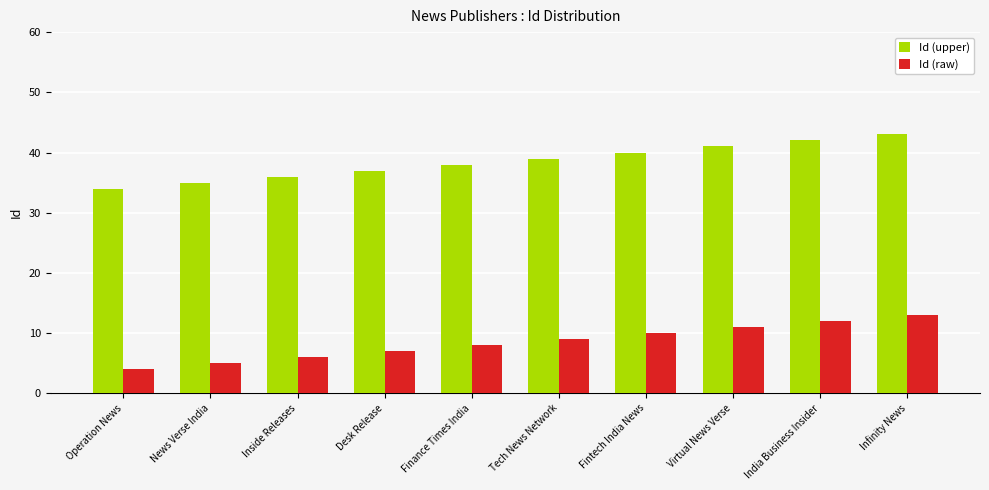

What is the difference between the highest and lowest values at India Business Insider?

30